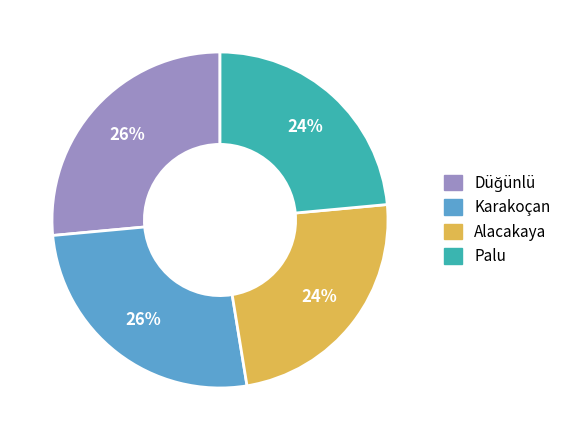

Does any single category account for the majority?

No